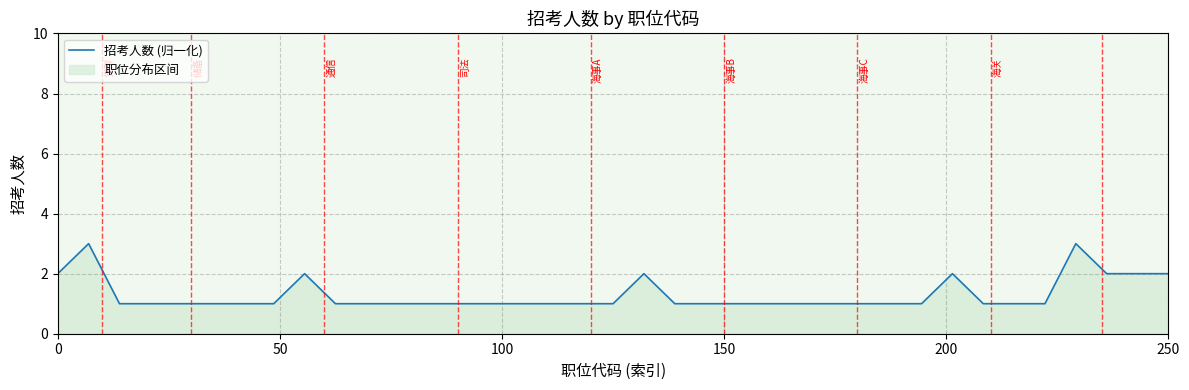

What is the greatest value displayed?

3